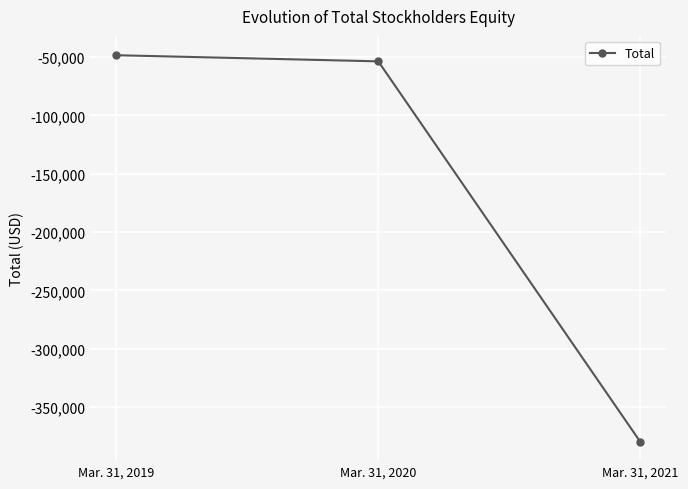

What is the maximum value shown in the chart?

-48456